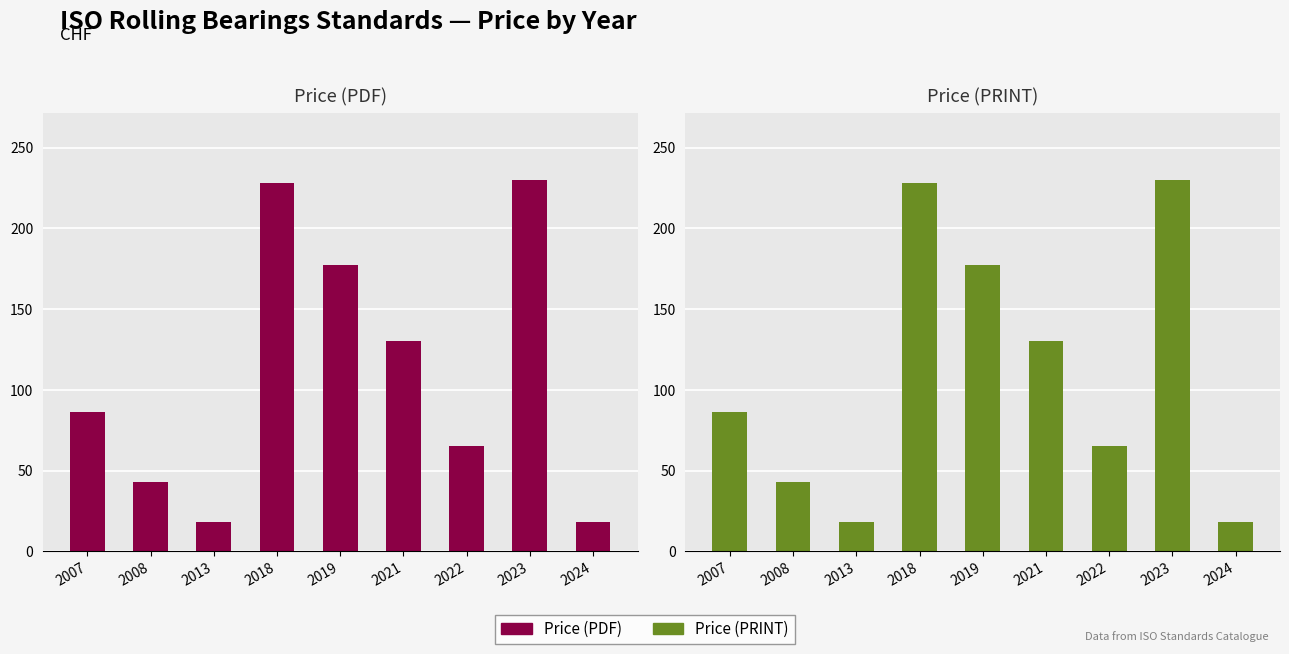

At which category is the sum across all series the highest?

2023